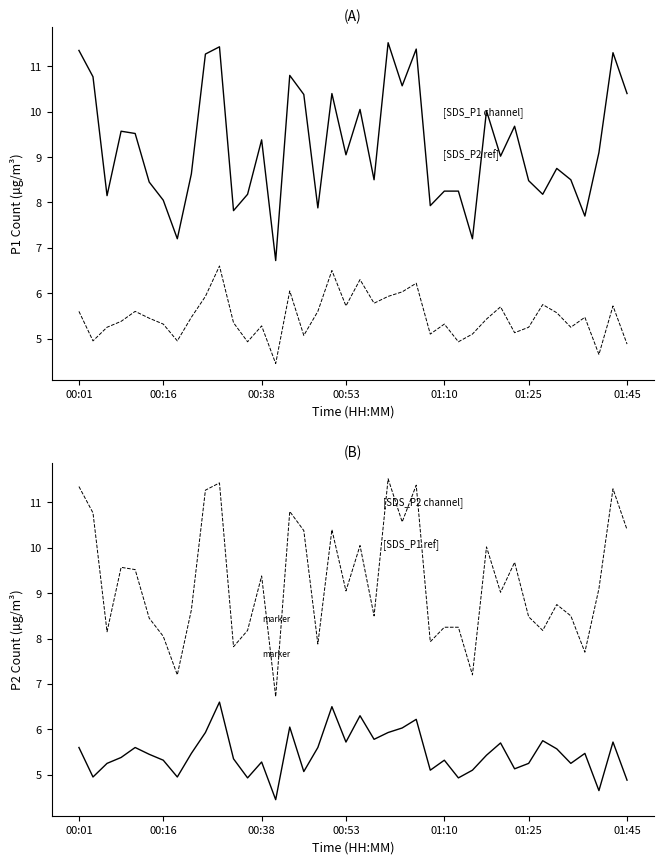

Is it true that SDS_P1_ref equals 9.1 at 37?

True